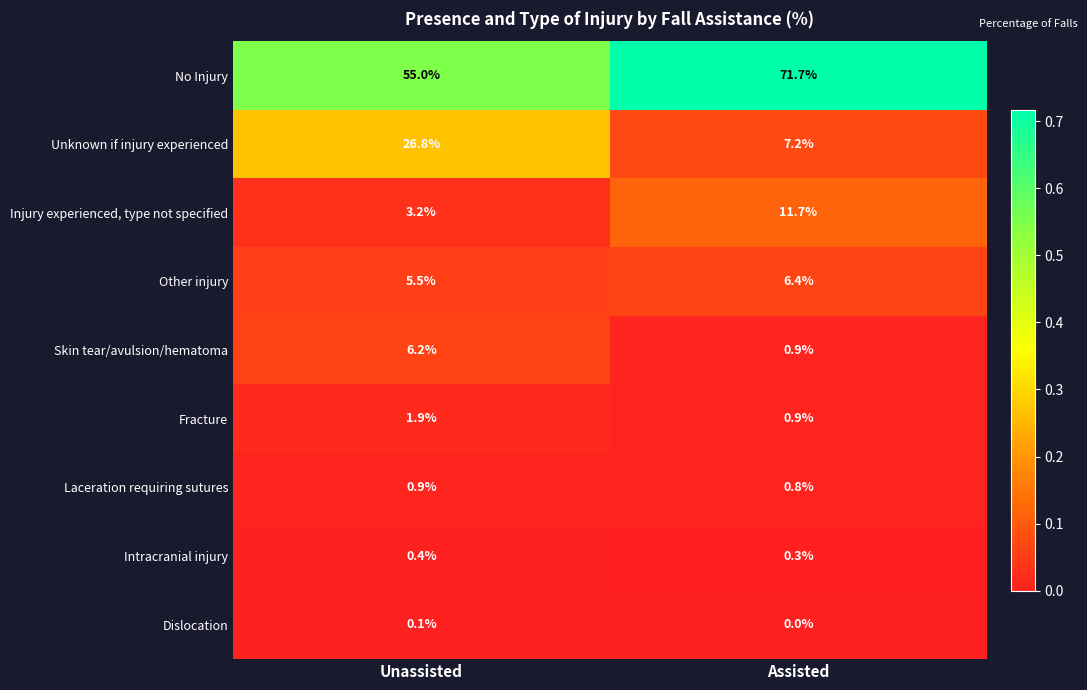

What is the greatest value displayed?

71.7